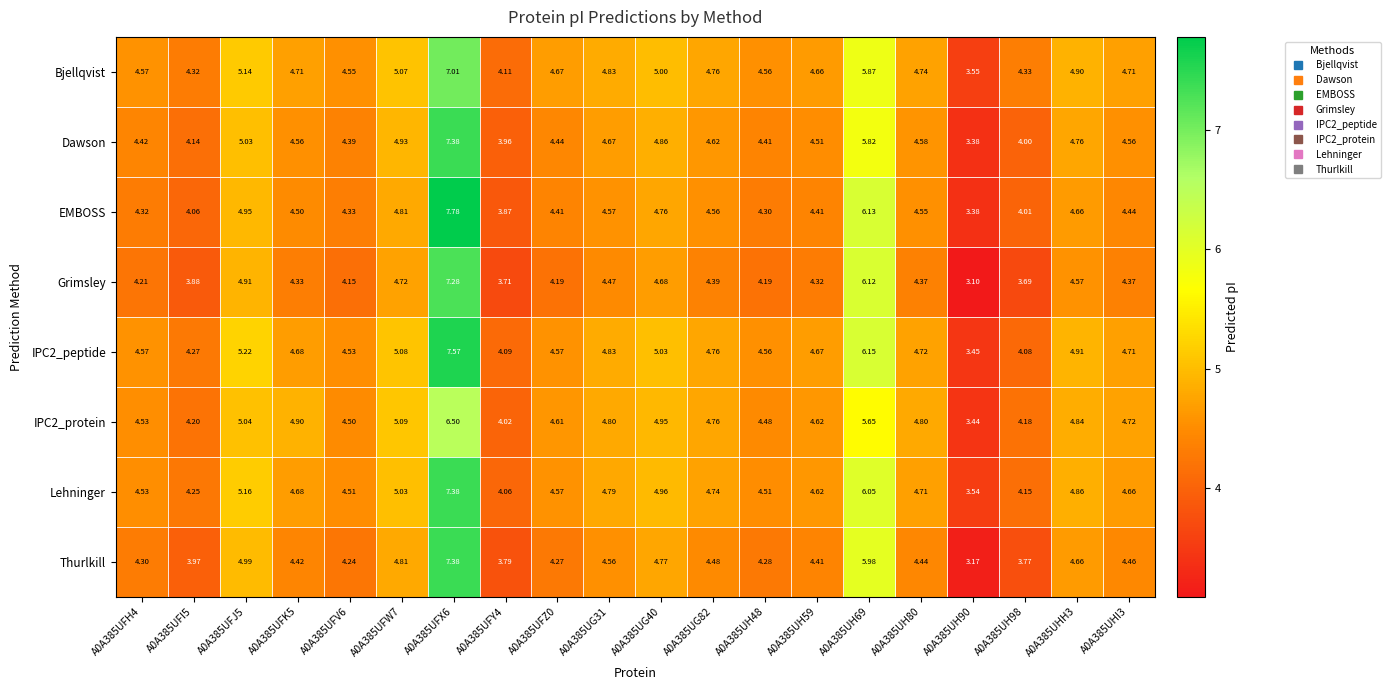

Which series has the widest spread of values?

EMBOSS